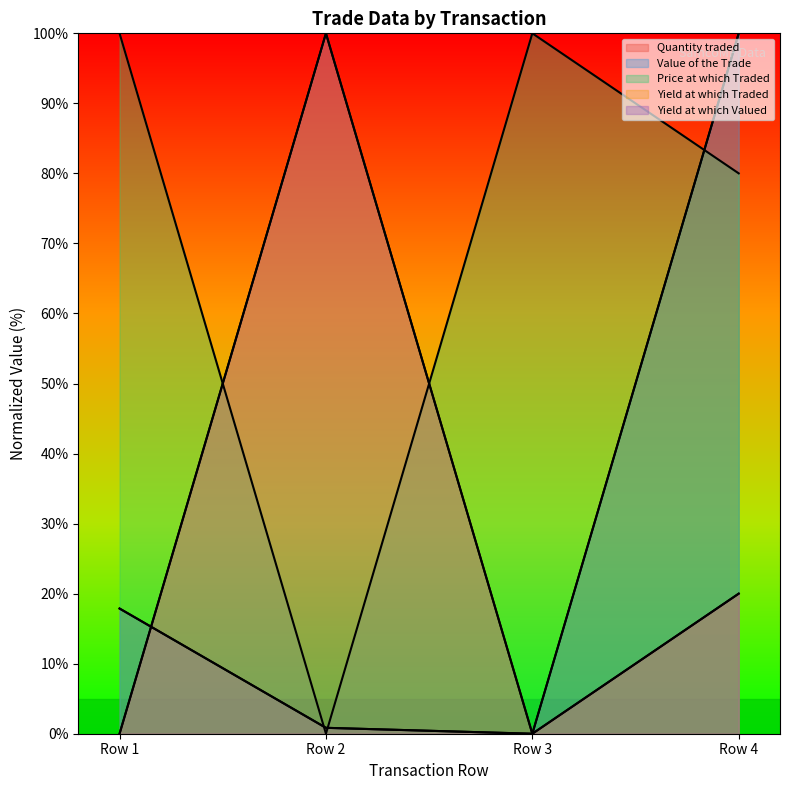

Reading left to right, transcribe all the data shown in this chart.

Quantity traded: Row 1=17.9	Row 2=0.8	Row 3=0.0	Row 4=100.0
Value of the Trade: Row 1=17.9	Row 2=0.8	Row 3=0.0	Row 4=100.0
Price at which Traded: Row 1=100.0	Row 2=0.0	Row 3=100.0	Row 4=80.0
Yield at which Traded: Row 1=0.0	Row 2=100.0	Row 3=0.0	Row 4=20.0
Yield at which Valued: Row 1=0.0	Row 2=100.0	Row 3=0.0	Row 4=20.0